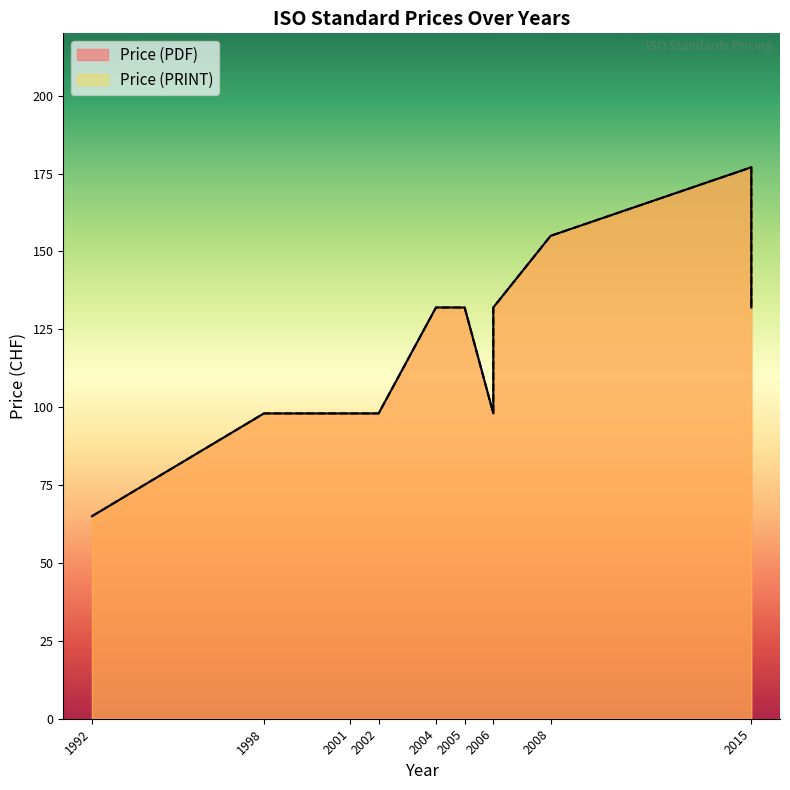

Where does the Price (PDF) series first go above 132?

2008